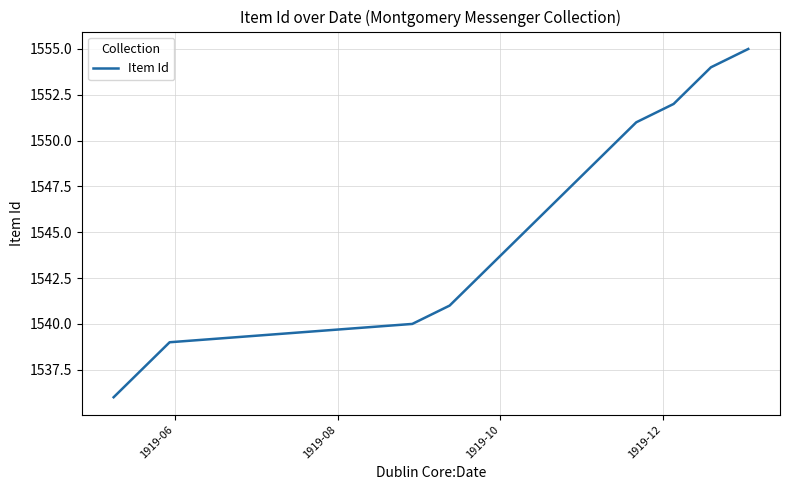

What is the difference between the maximum and minimum values?

19